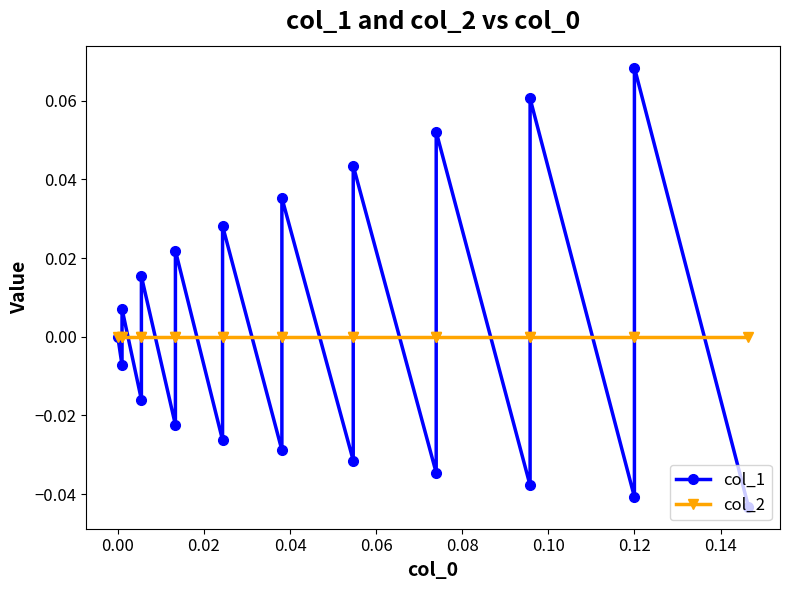

After their last crossing, which series has the higher values: col_2 or col_1?

col_2